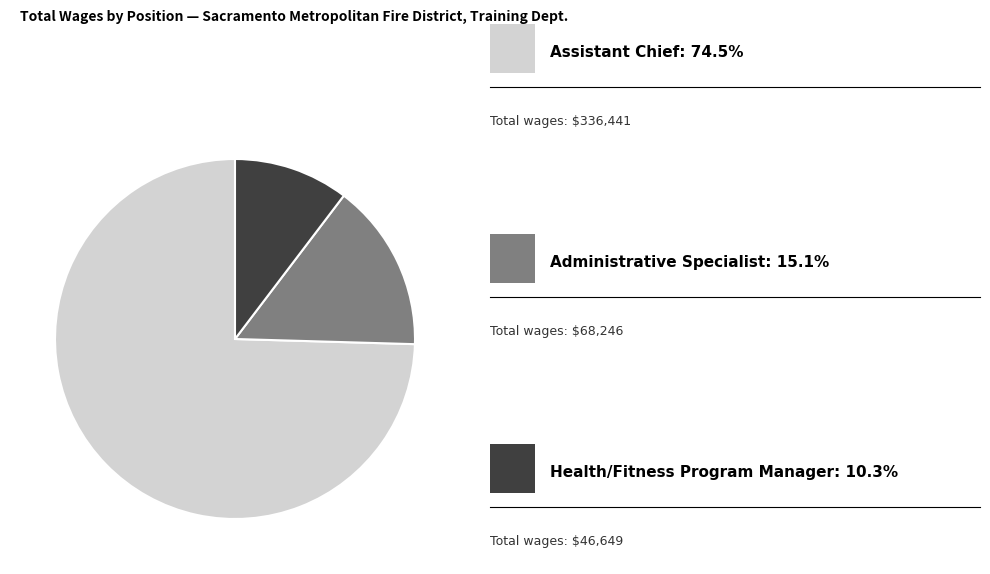

Is there a majority slice in this chart?

Yes